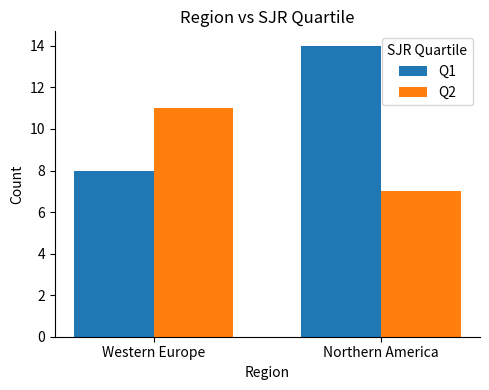

Is it true that Q1 equals 24 at Northern America?

False